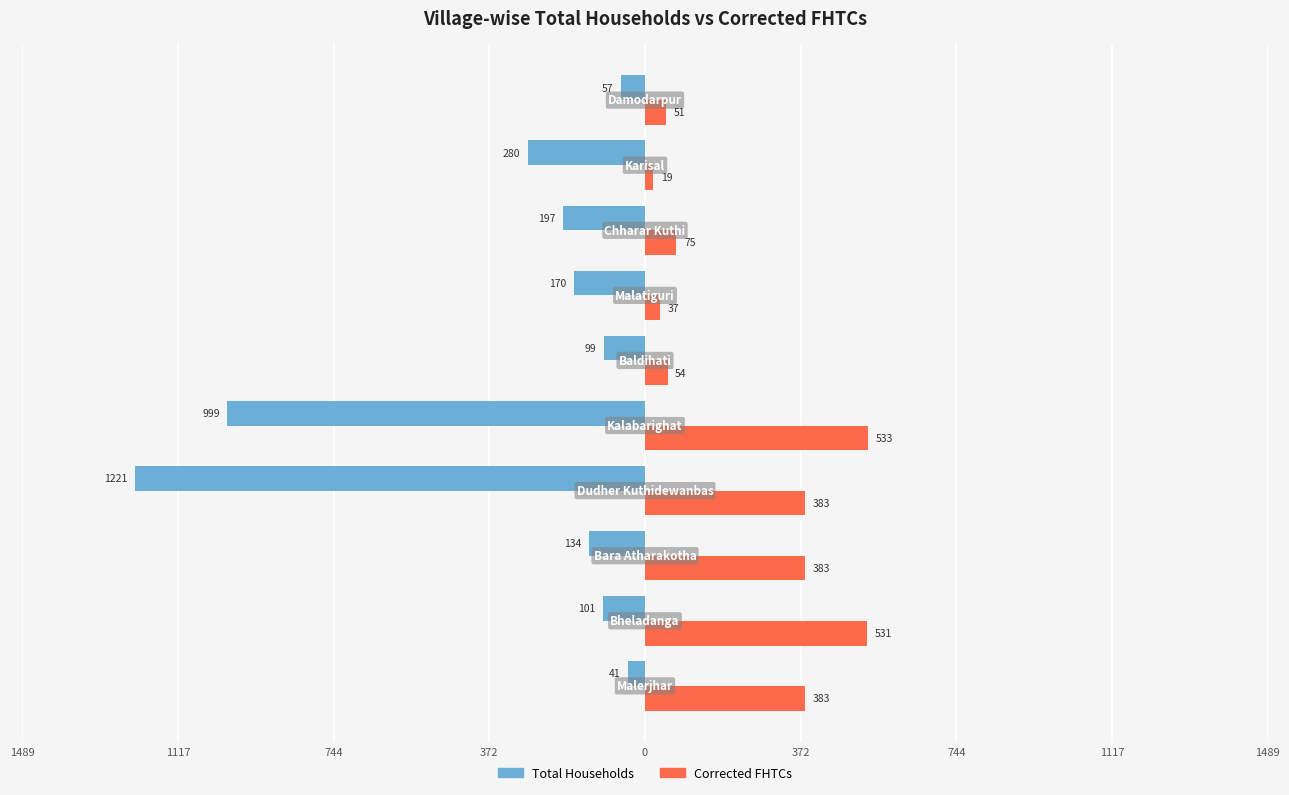

What are all the series names shown in the legend?

Total Households, Corrected FHTCs